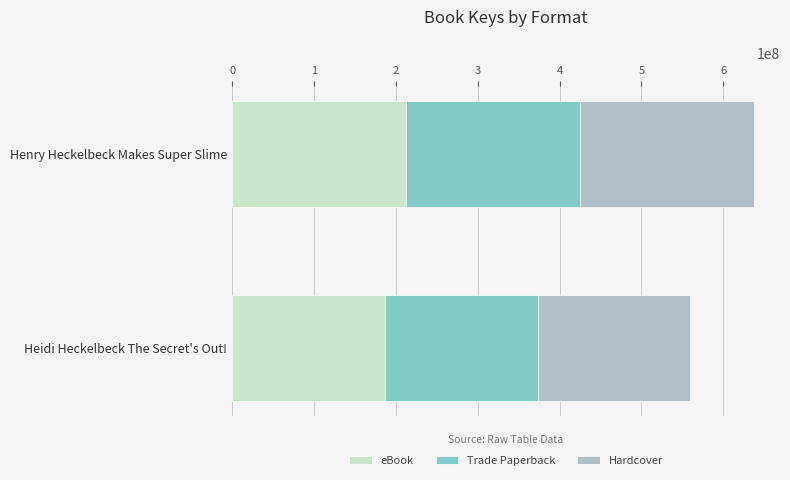

The value of eBook at Henry Heckelbeck Makes Super Slime is 369867893. True or false?

False